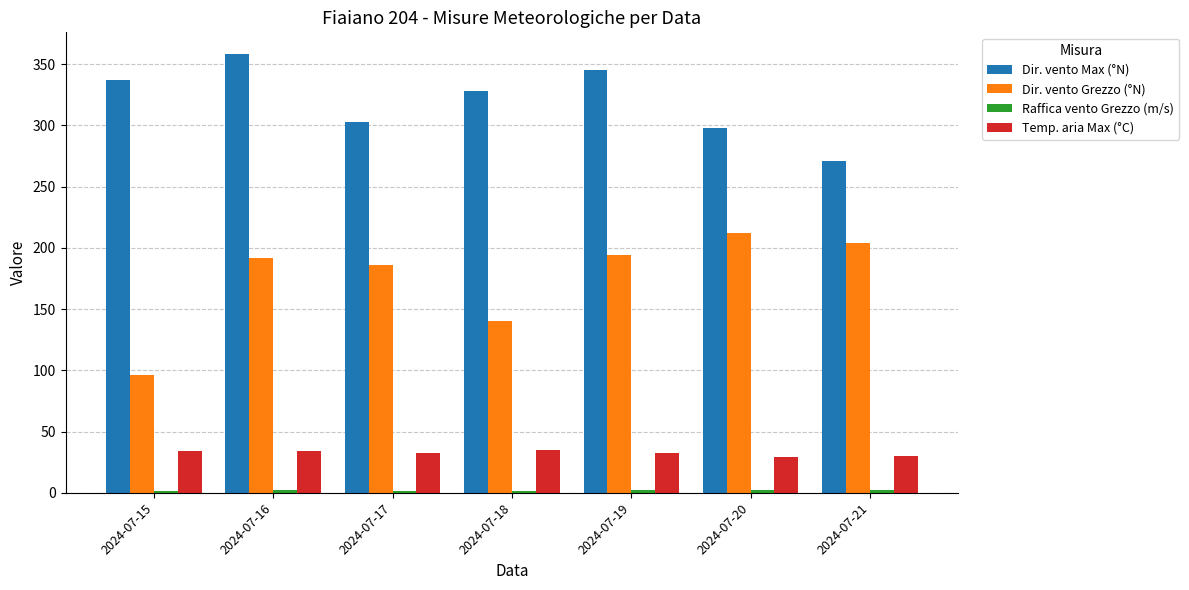

At which category is the sum across all series the highest?

2024-07-16